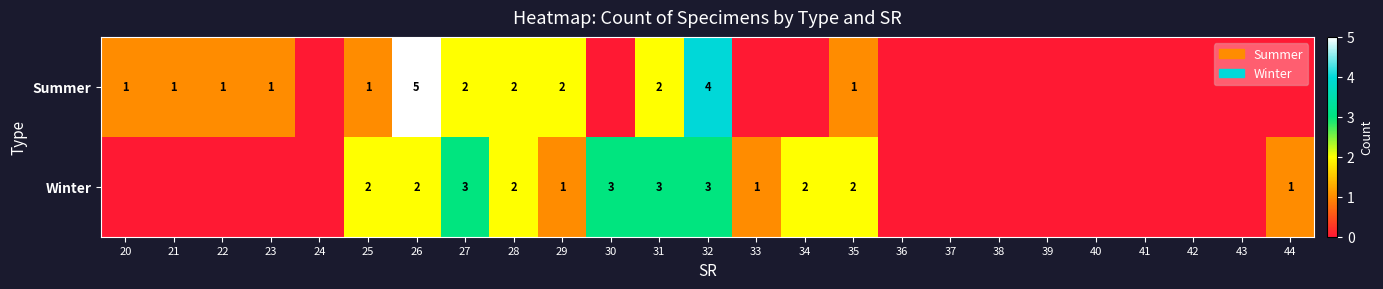

Rank the series at 26 from lowest to highest value.

Winter, Summer